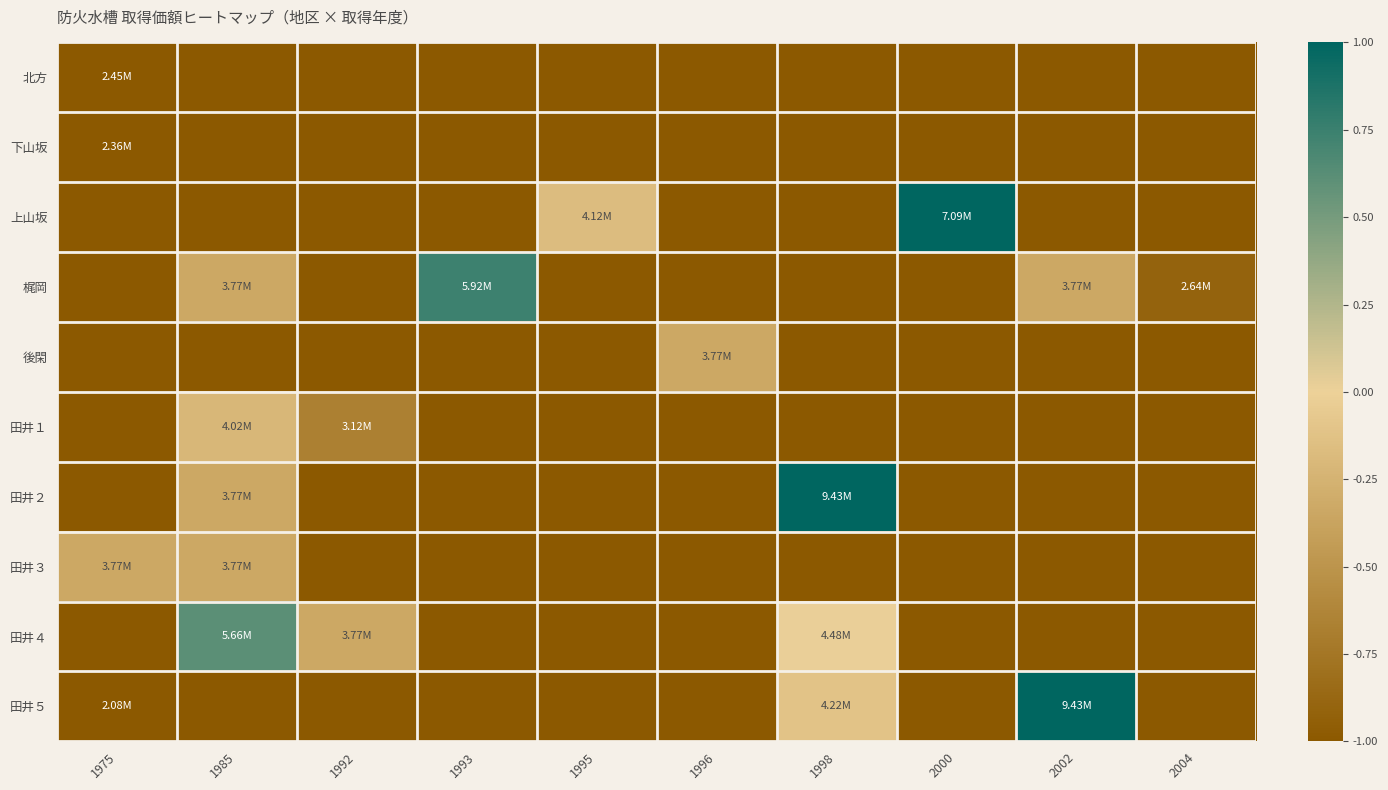

At how many categories does at least one series exceed 0?

5